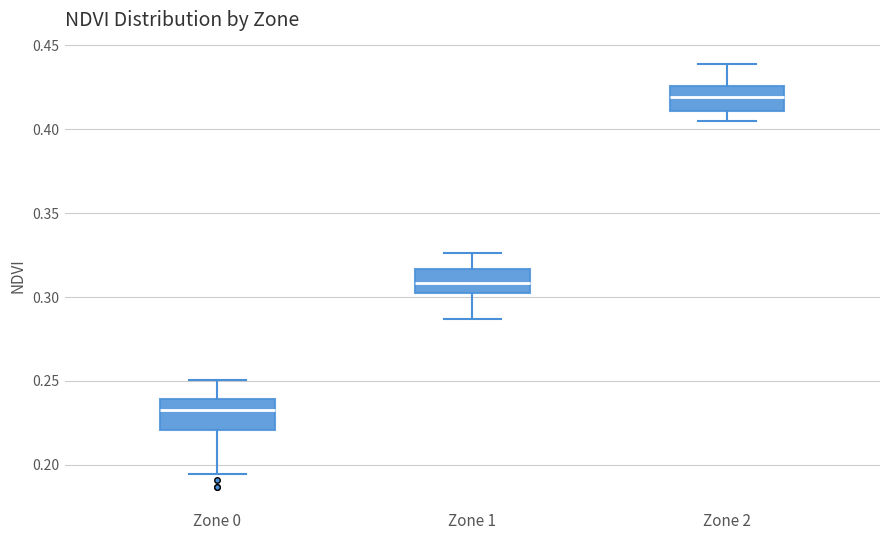

Where does the upper whisker of the box for Zone 2 end on the y-axis? The values are not printed on the chart, so give them approximately, as read against the axis.

0.440